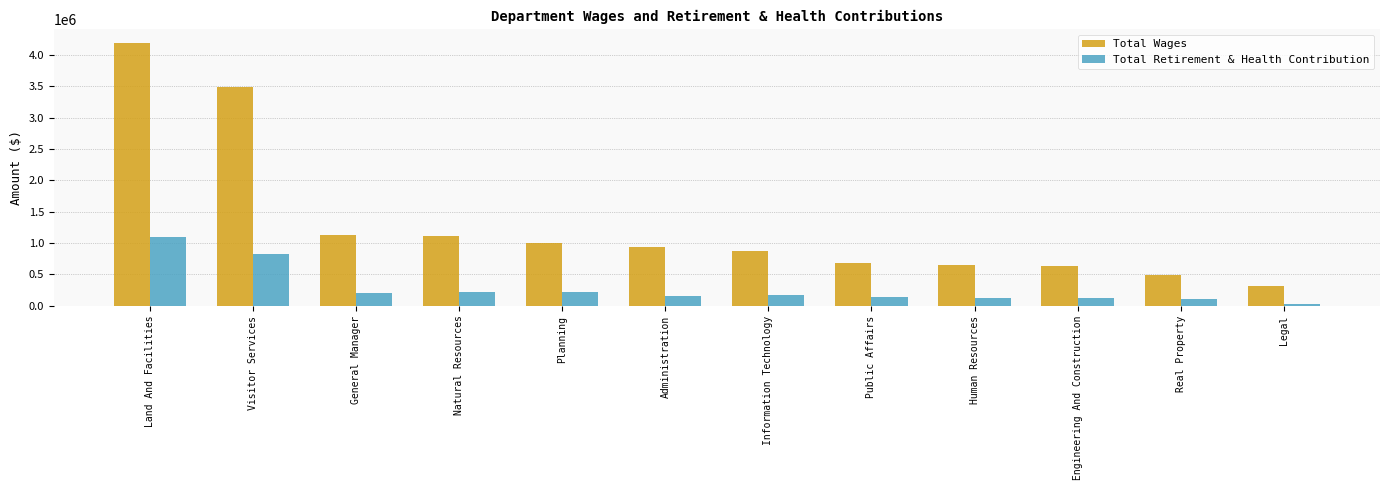

What are all the series names shown in the legend?

Total Wages, Total Retirement & Health Contribution